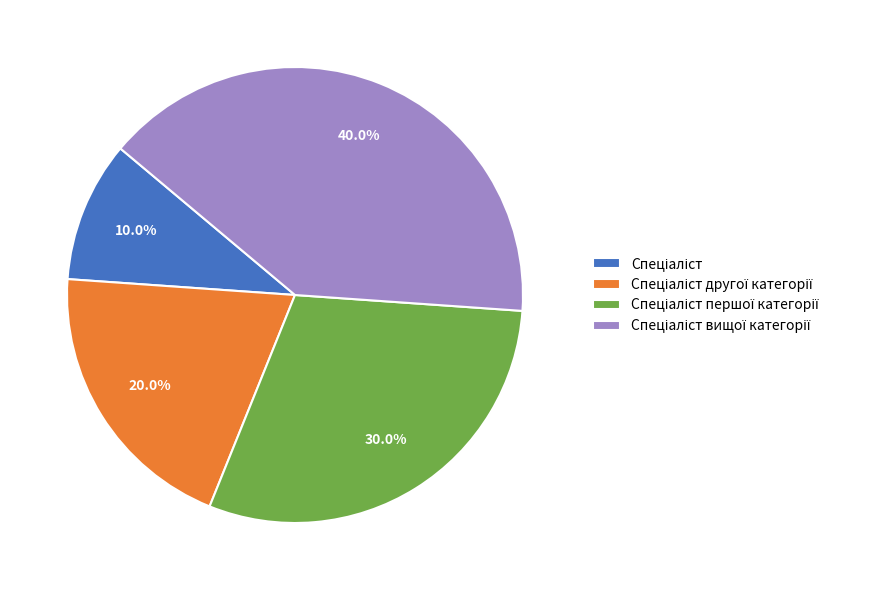

To the nearest percent, what is the average slice percentage?

25%